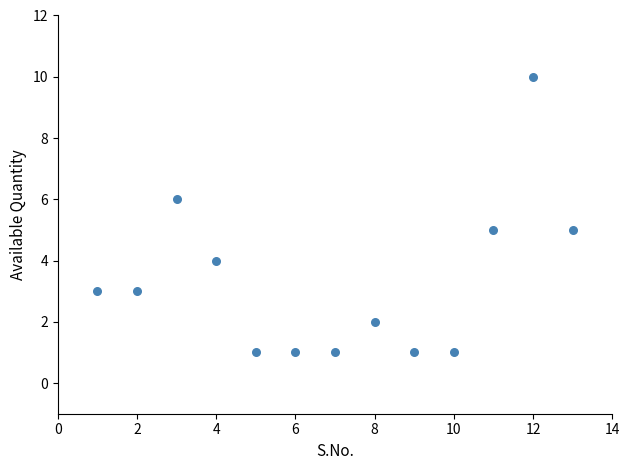

What is the range of X values (max minus min)?

12